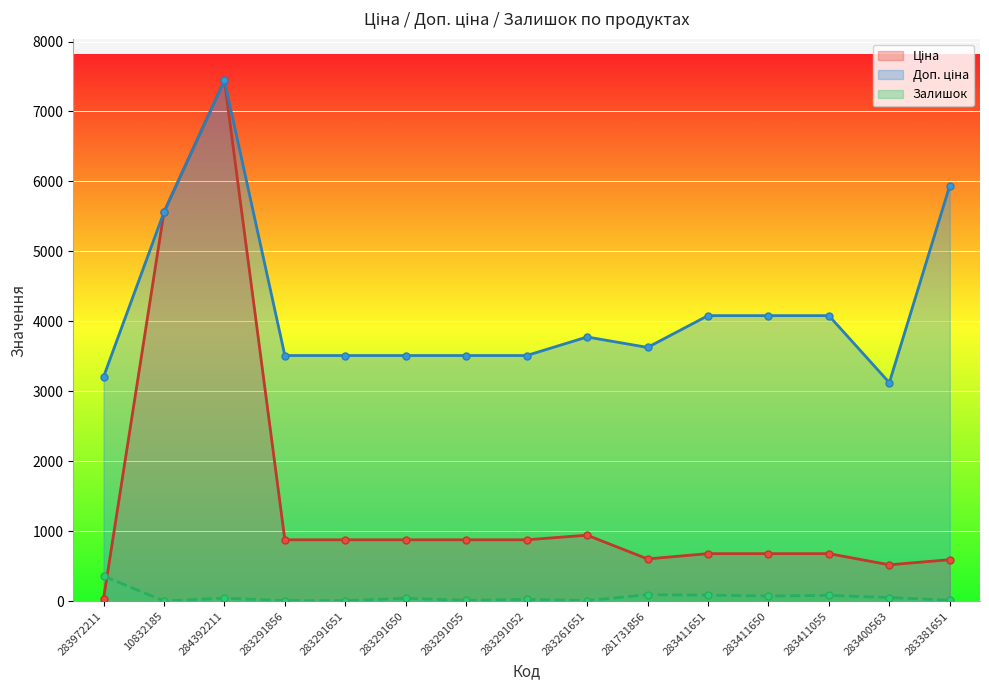

At which label is Ціна closest to 3738?

10832185